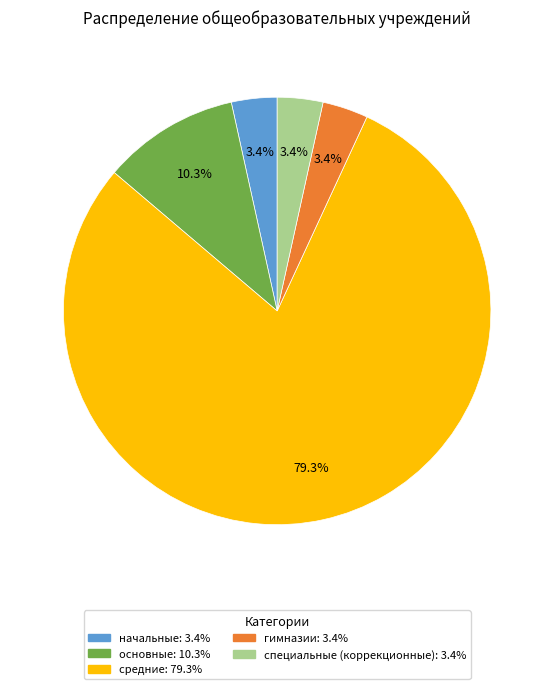

What is the largest slice in the pie chart?

средние